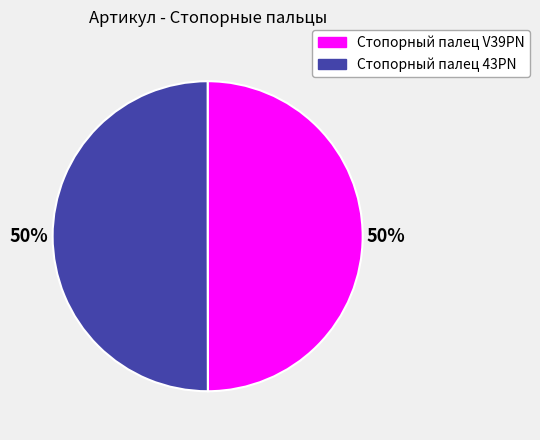

To the nearest percent, what portion does Стопорный палец V39PN represent?

50%